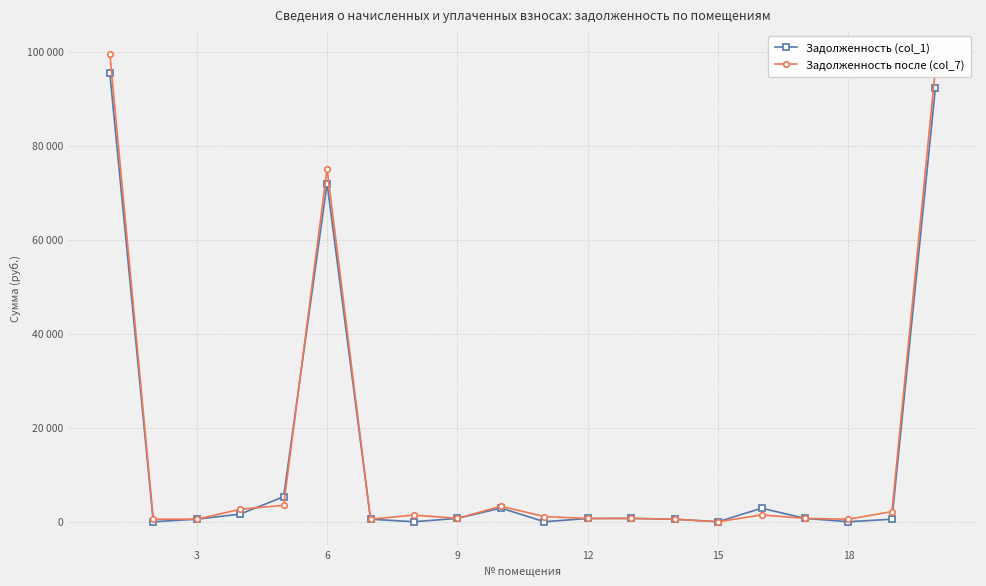

Which series has the widest spread of values?

Задолженность после (col_7)